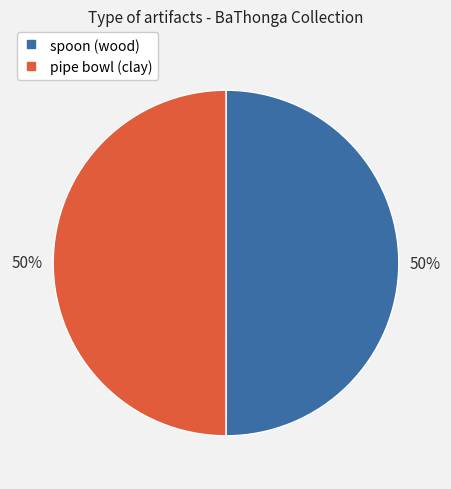

To the nearest percent, what is the average slice percentage?

50%